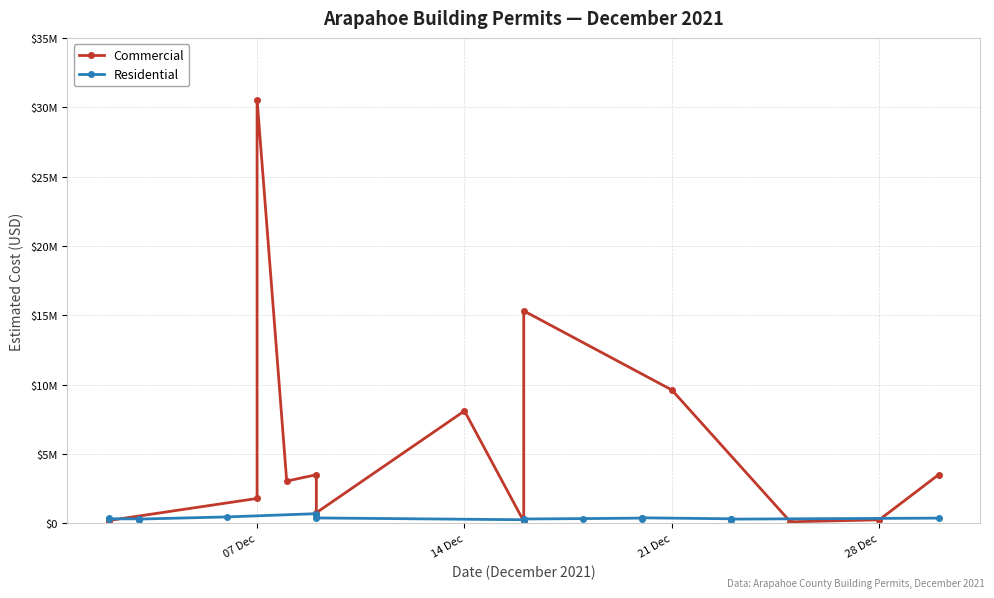

What is the minimum value shown in the chart?

249646